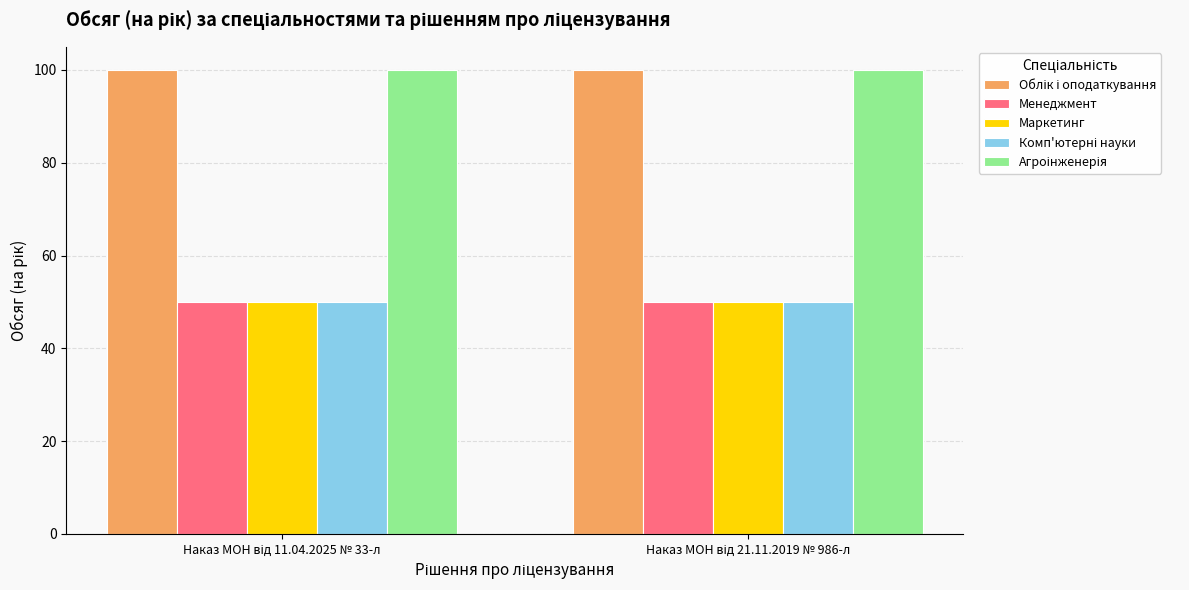

What is the greatest value displayed?

100